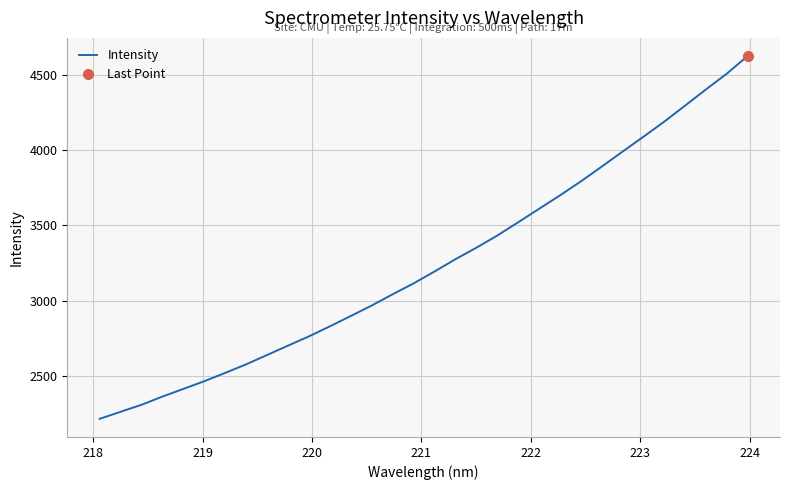

What is the maximum value for Intensity?

4625.6